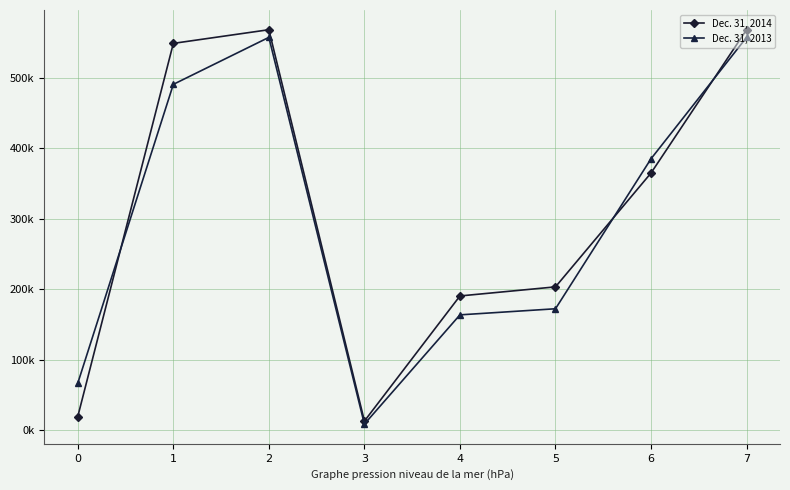

What is the difference between the maximum and minimum values in the Dec. 31, 2013 series?

548728